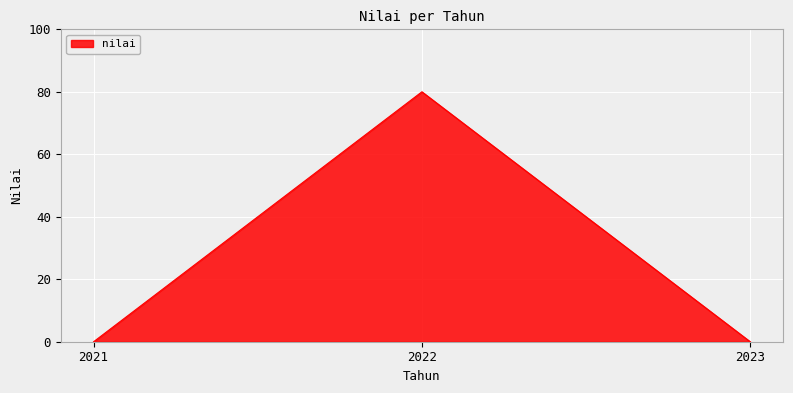

How many distinct data groups are displayed?

1